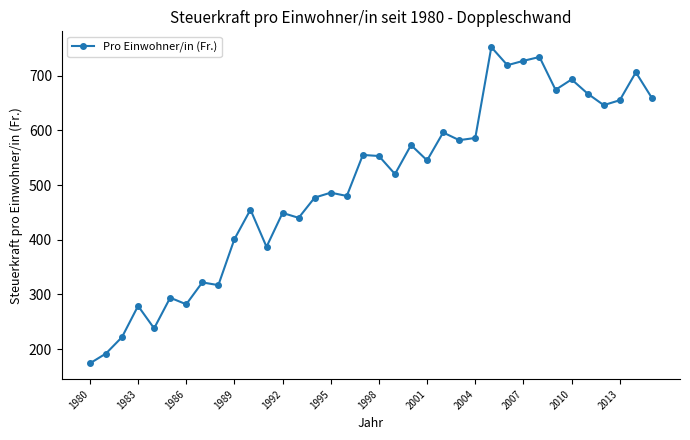

True or false: the data has more than 0 interior local peaks.

True